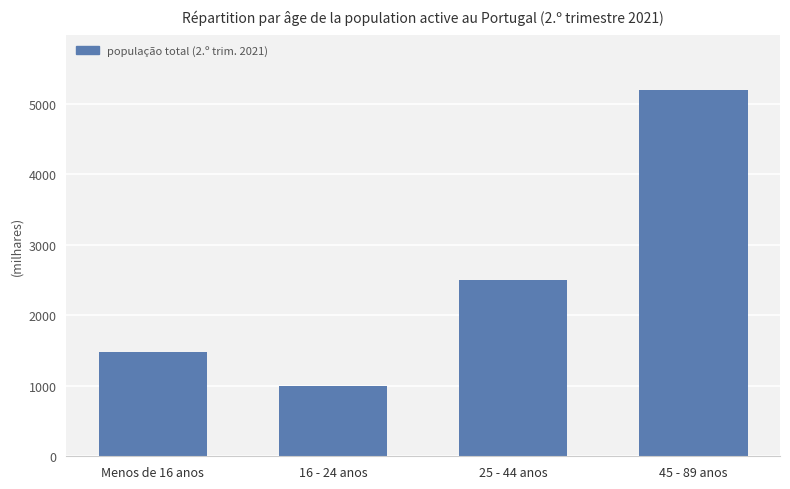

How many values are below 2508?

2